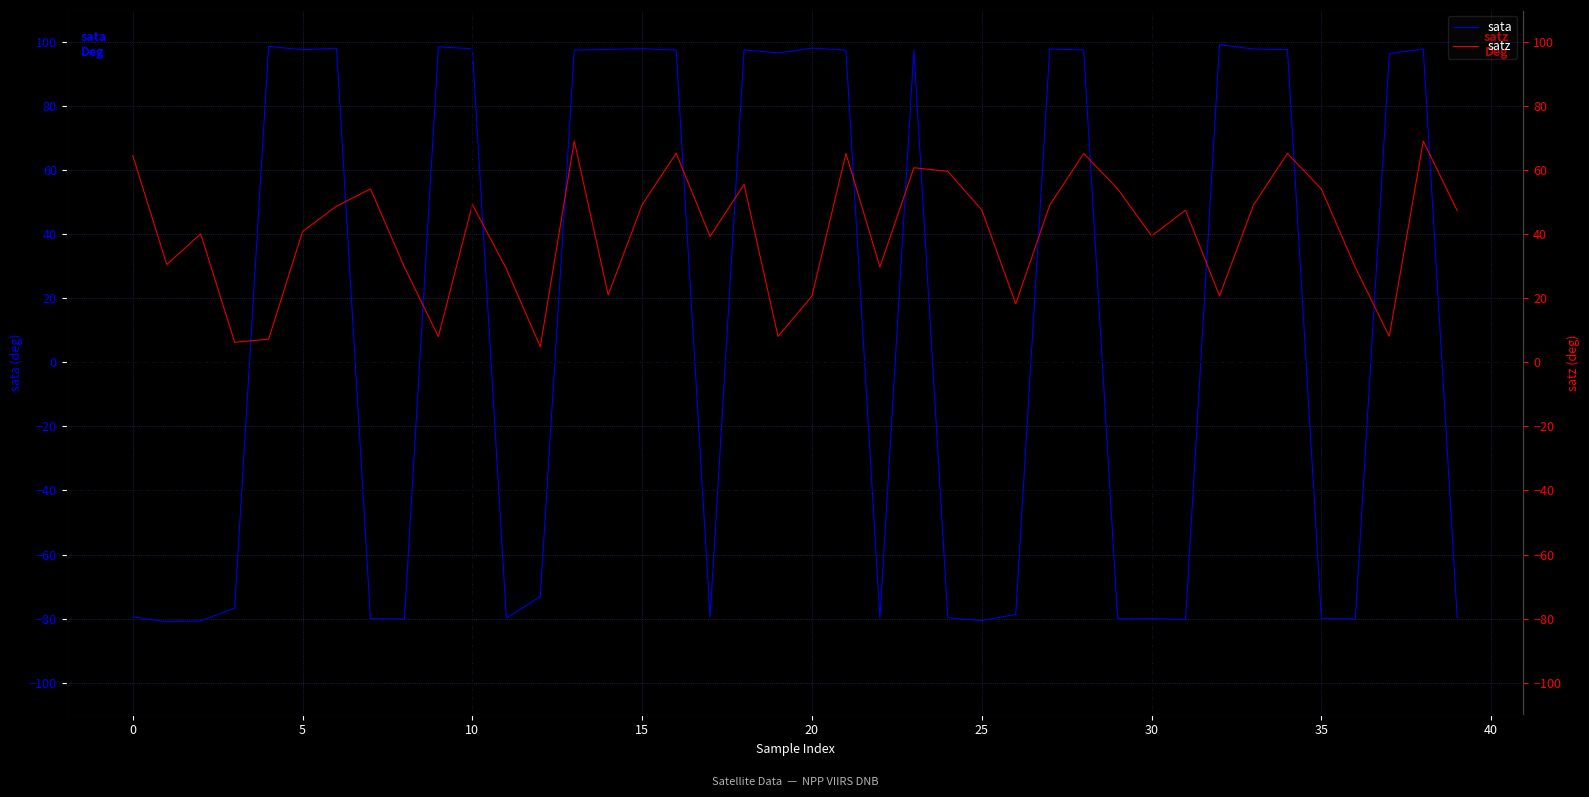

What are all the series names shown in the legend?

sata, satz